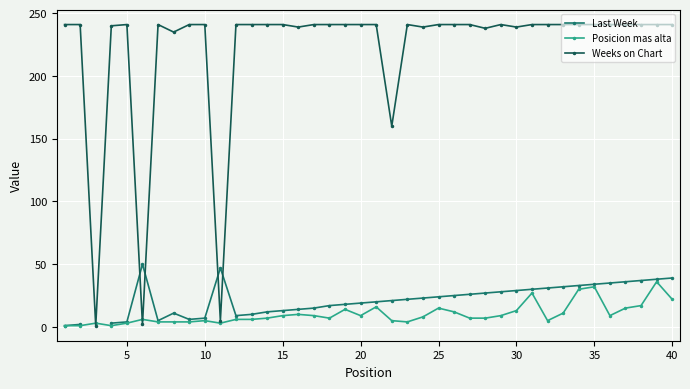

How many lines are shown in the chart?

3